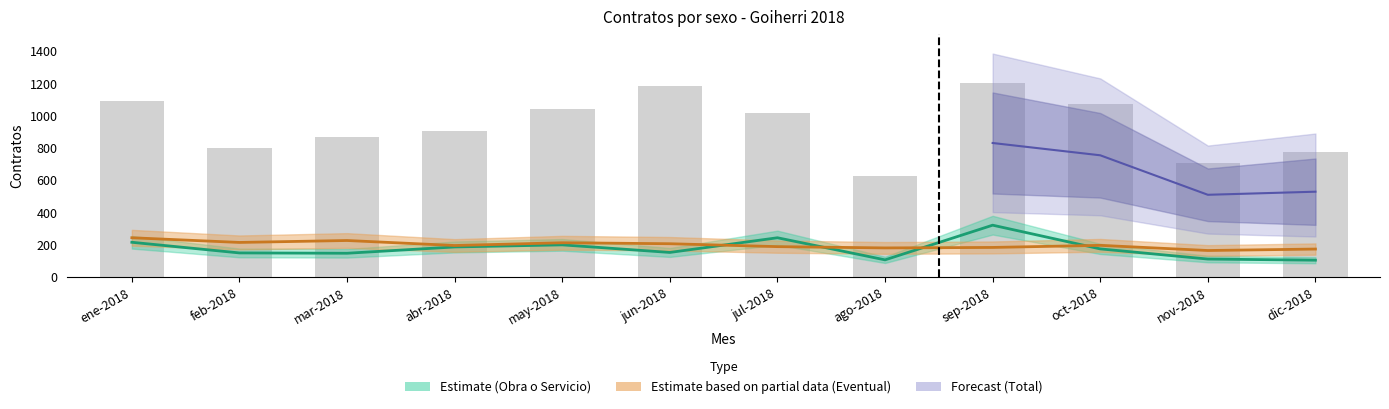

How many groups of bars are there?

12